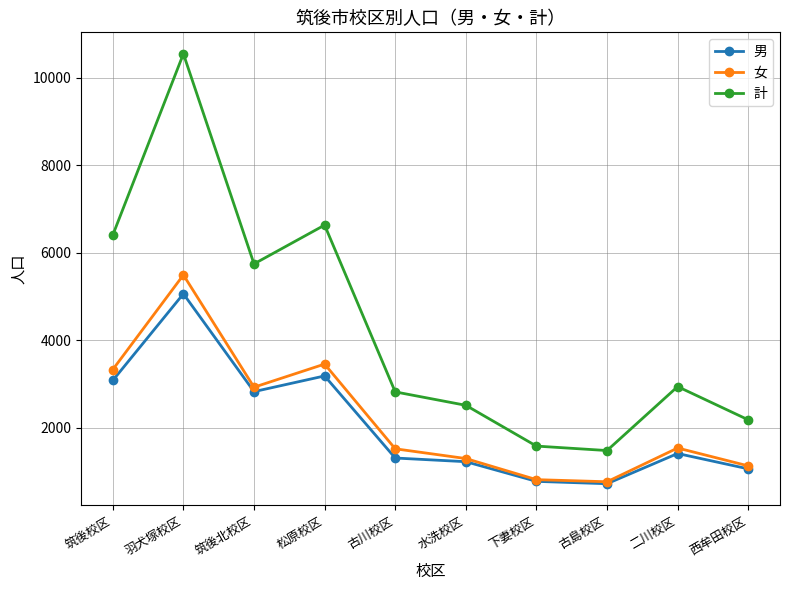

Which series has the widest spread of values?

計